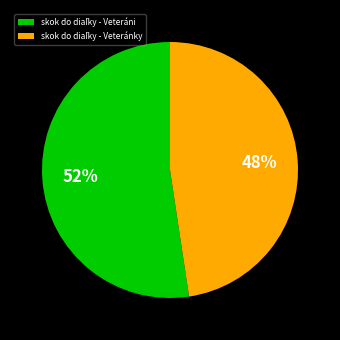

Does any single category account for the majority?

Yes